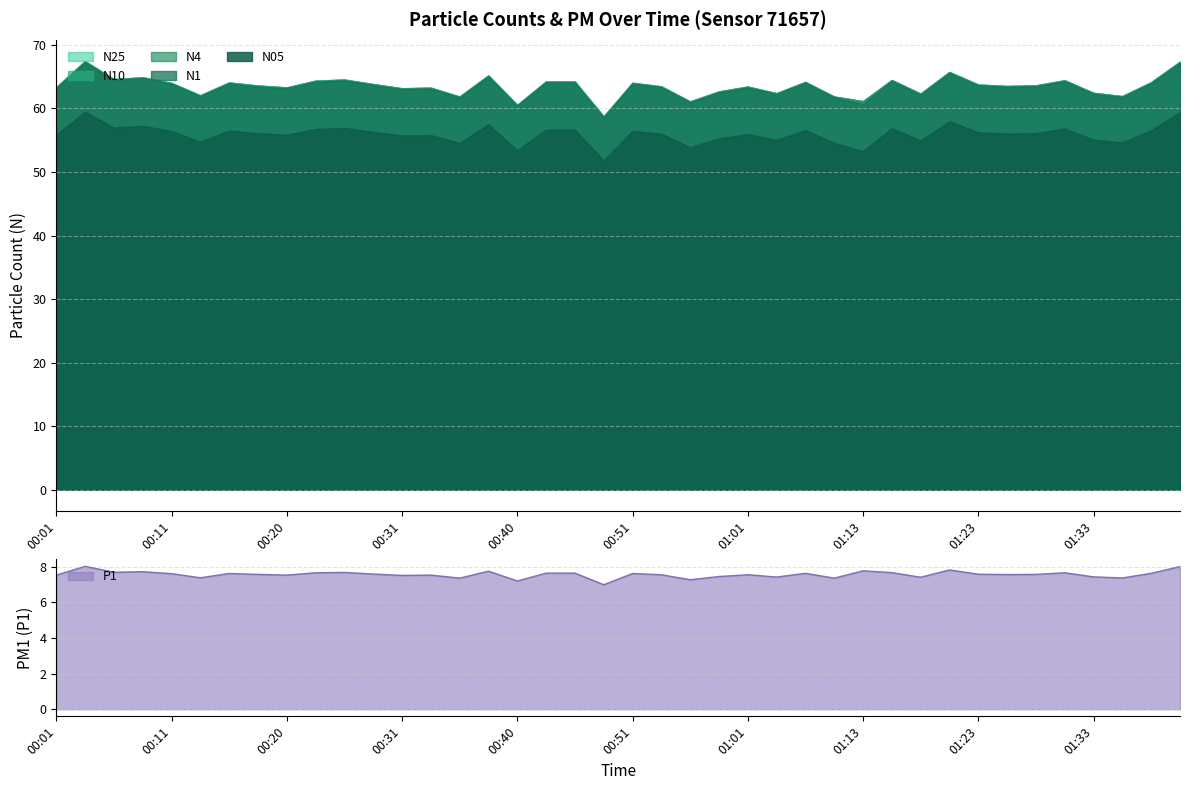

Where does the P1 series first go above 7?

00:01